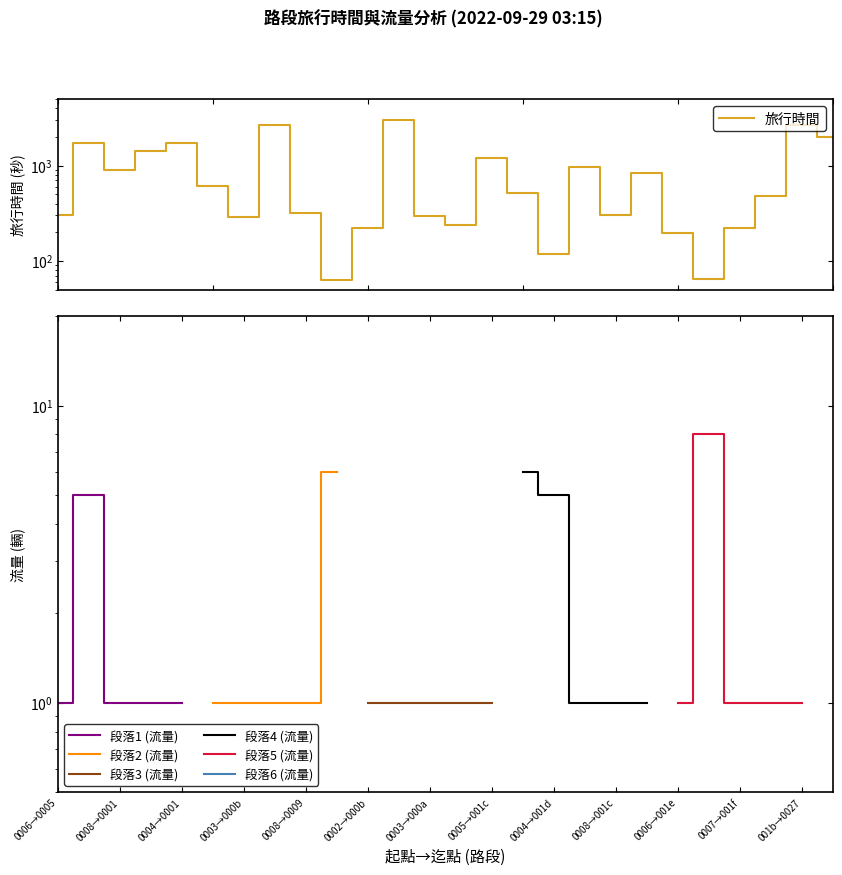

What is the ratio of the value at 5 to the value at 18?

2.0